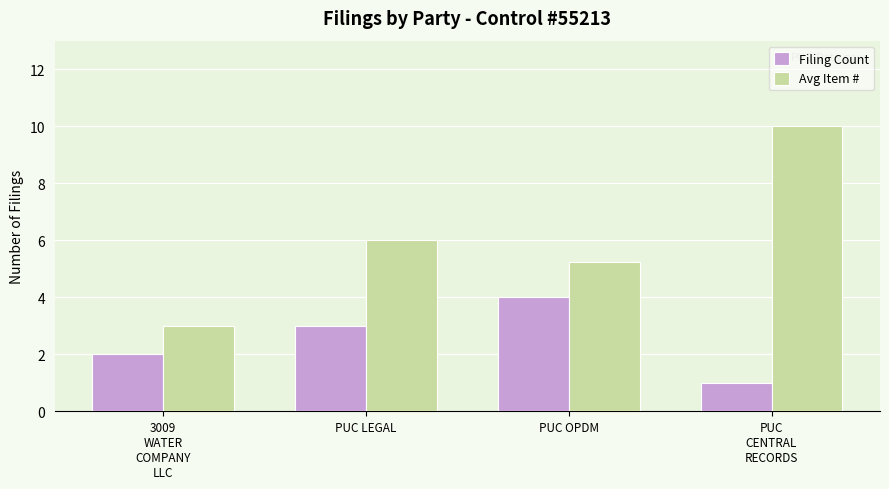

How many categories are shown in the chart?

4